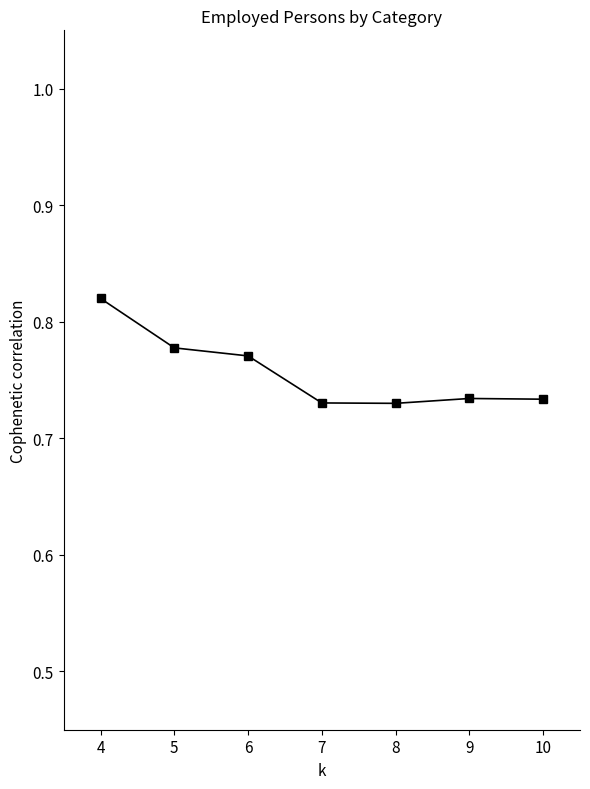

At which category does the chart reach its peak across all series?

4